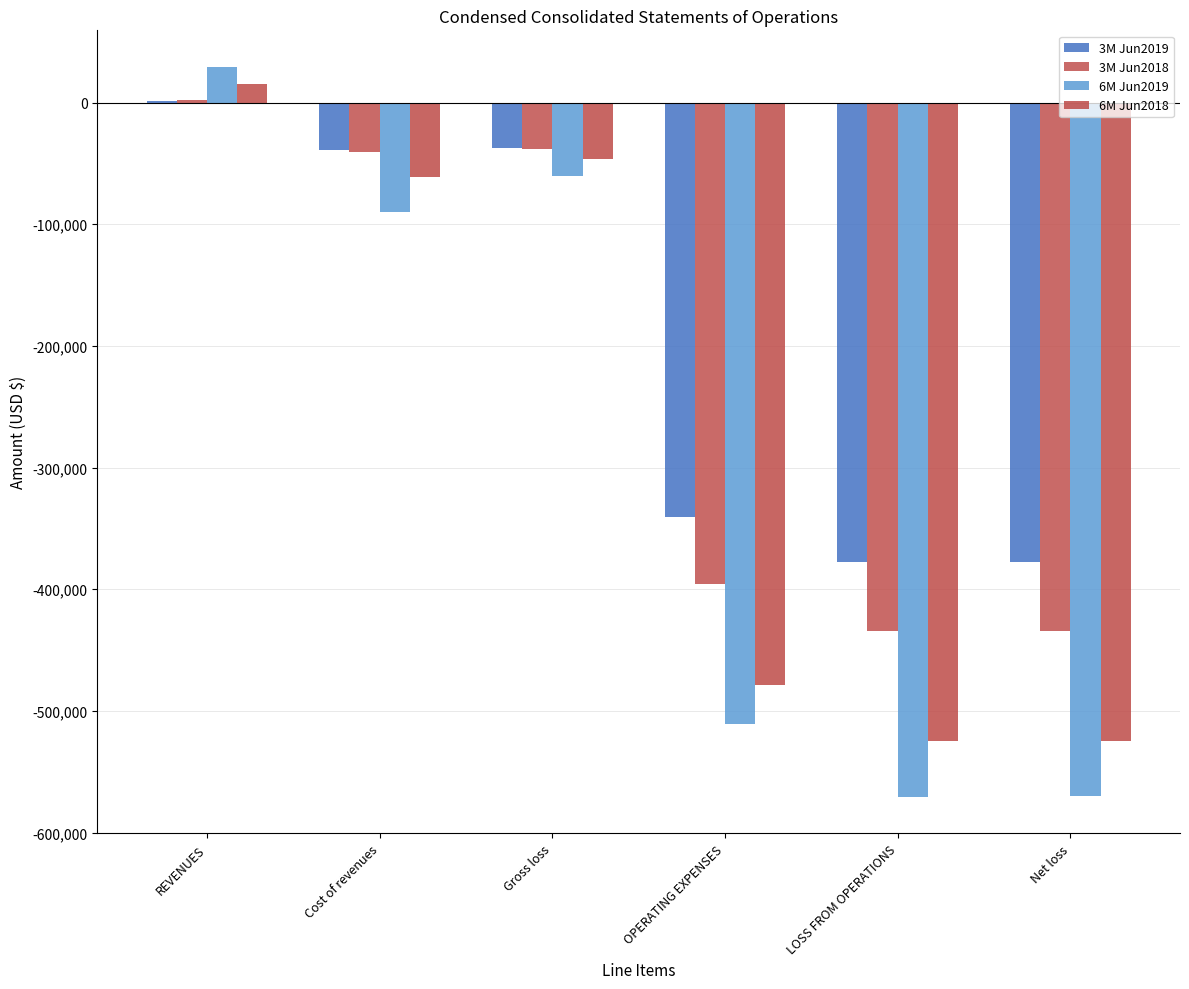

What is the label of the 3rd bar from the right?

OPERATING EXPENSES